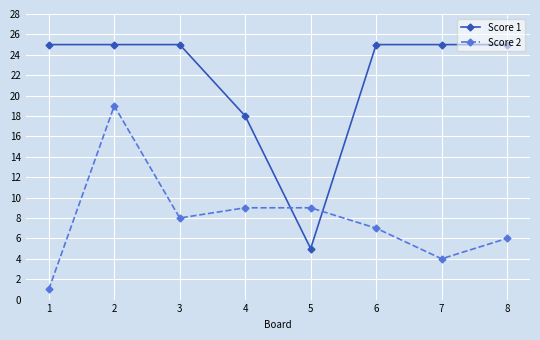

Reading left to right, what are all the values shown in this chart?

Score 1: 25	25	25	18	5	25	25	25
Score 2: 1	19	8	9	9	7	4	6